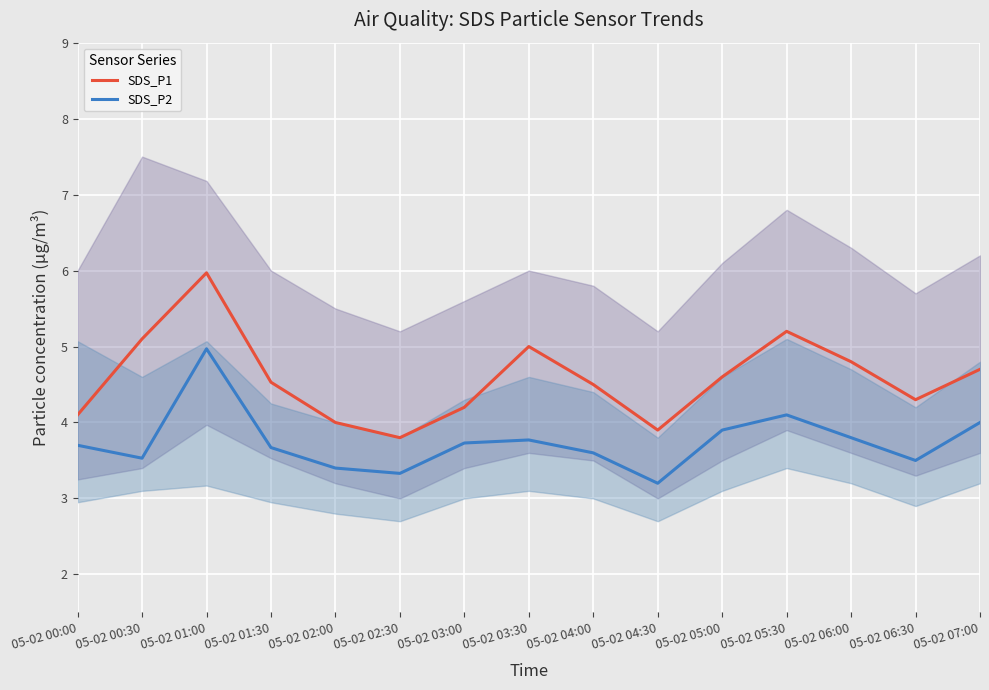

True or false: SDS_P2 and SDS_P1 cross at least once.

False